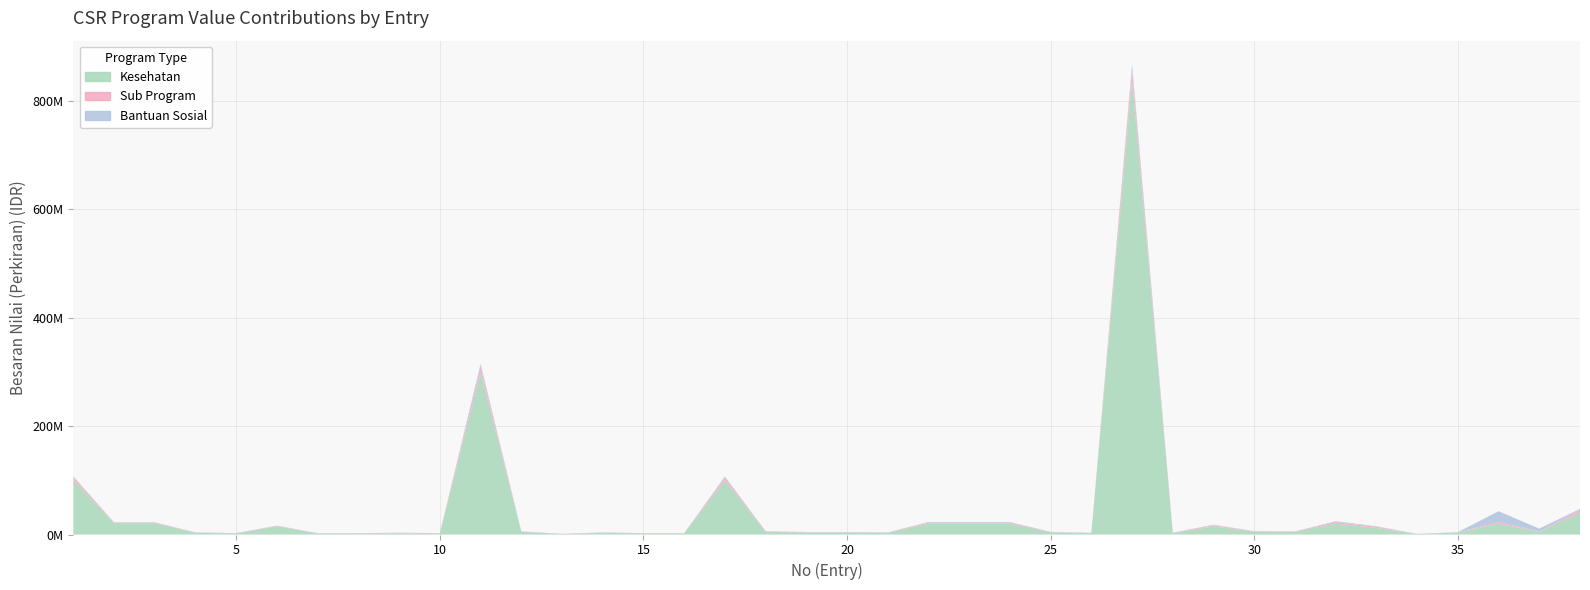

What is the total value across all series at 24?

23000000